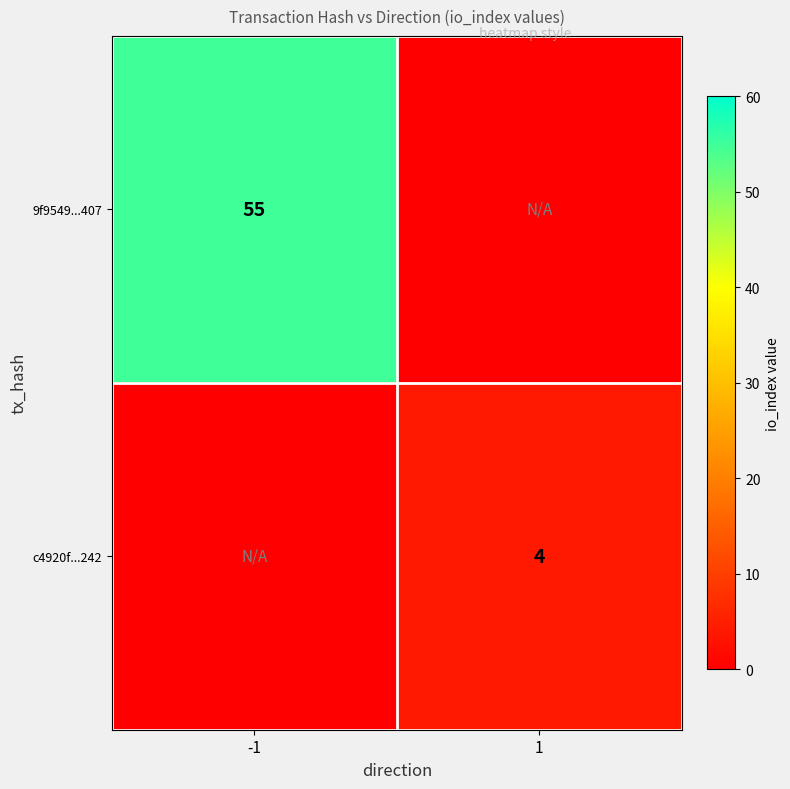

The 9f9549...407 series shows 55 at -1. True or false?

True